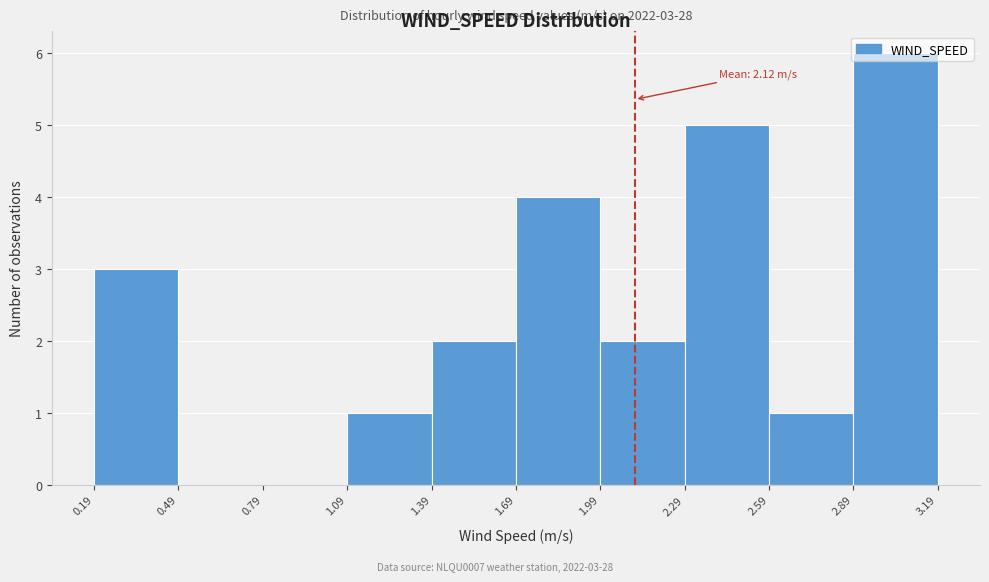

Which range on the x-axis has the tallest bar?

2.89 to 3.19